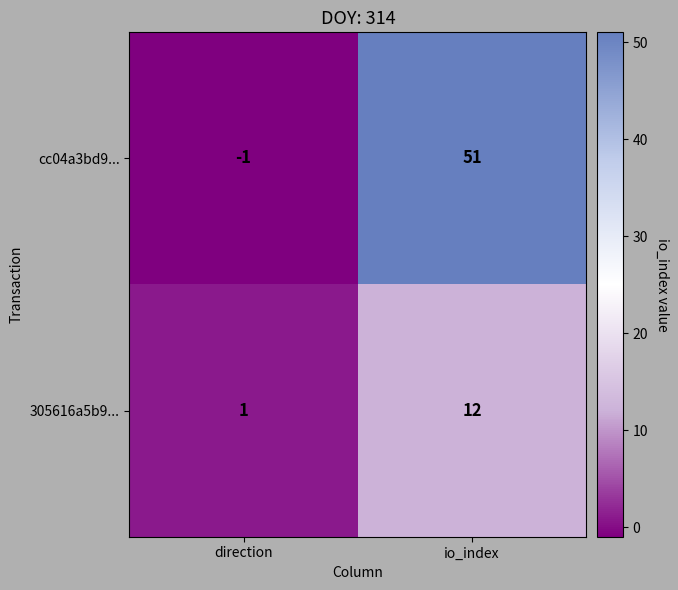

Which series has the largest range (max minus min)?

cc04a3bd9...